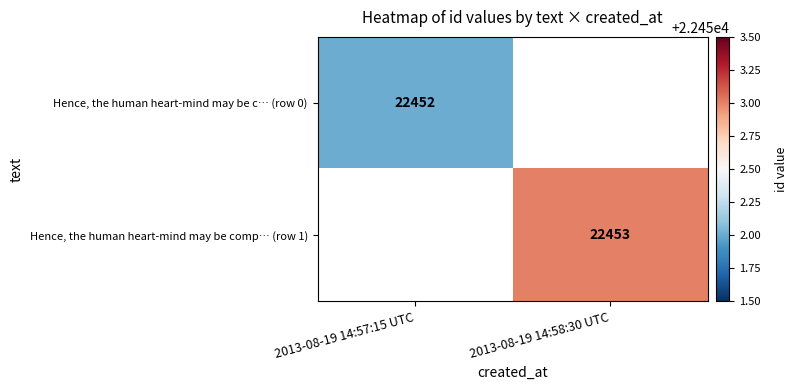

True or false: Hence, the human heart-mind may be comp… (row 1) has a value of 33699 at 2013-08-19 14:58:30 UTC.

False